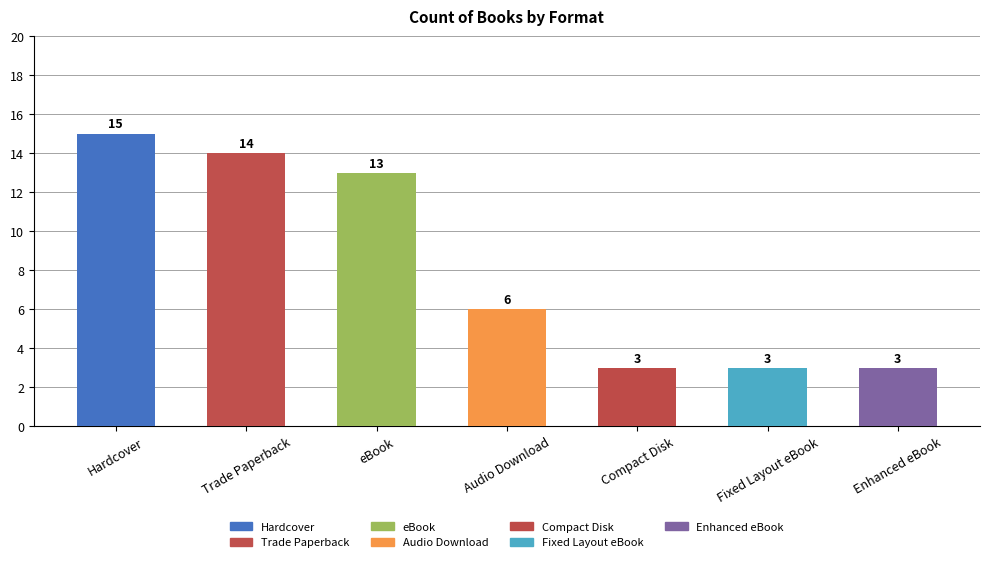

Reading left to right, transcribe all the data shown in this chart.

Hardcover=15	Trade Paperback=14	eBook=13	Audio Download=6	Compact Disk=3	Fixed Layout eBook=3	Enhanced eBook=3